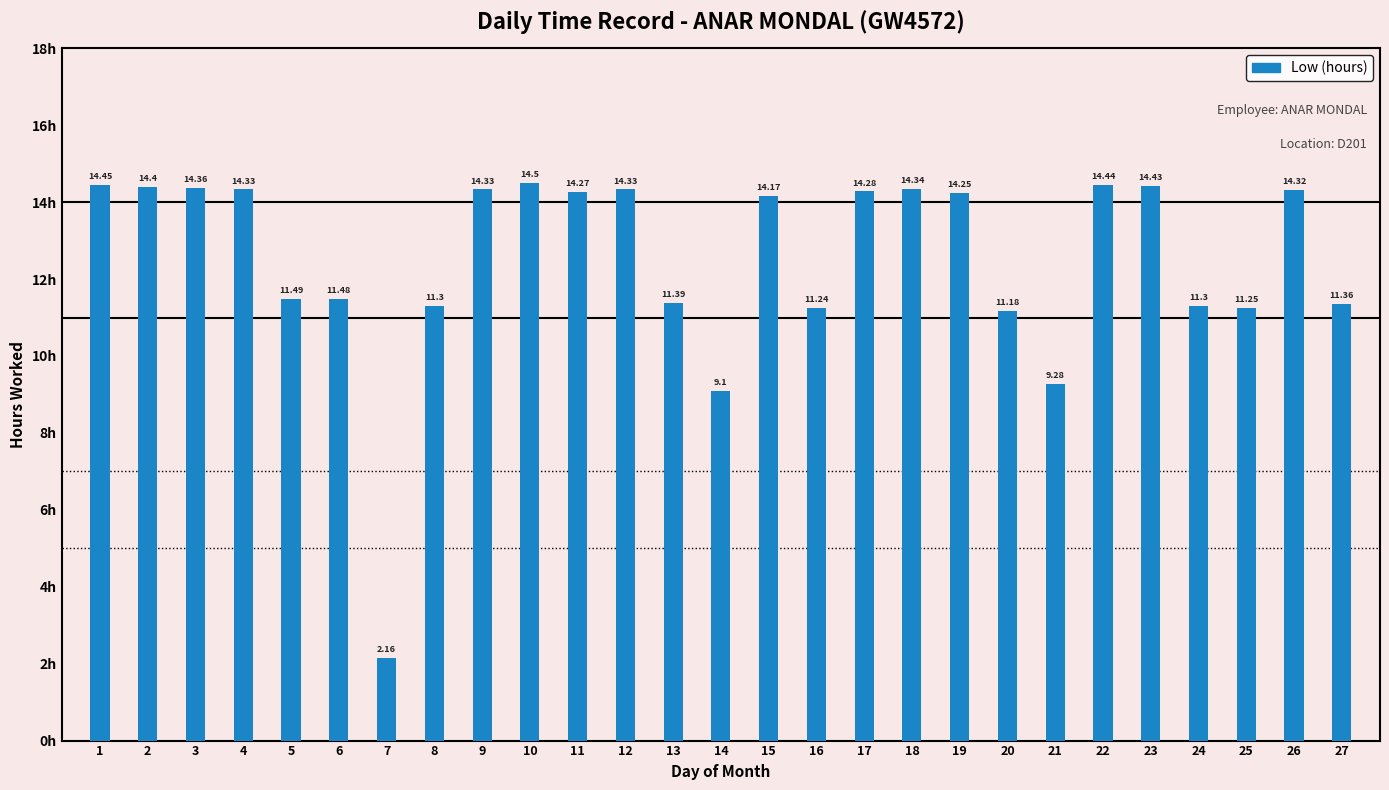

What is the change in value from 3 to 10?

+0.1